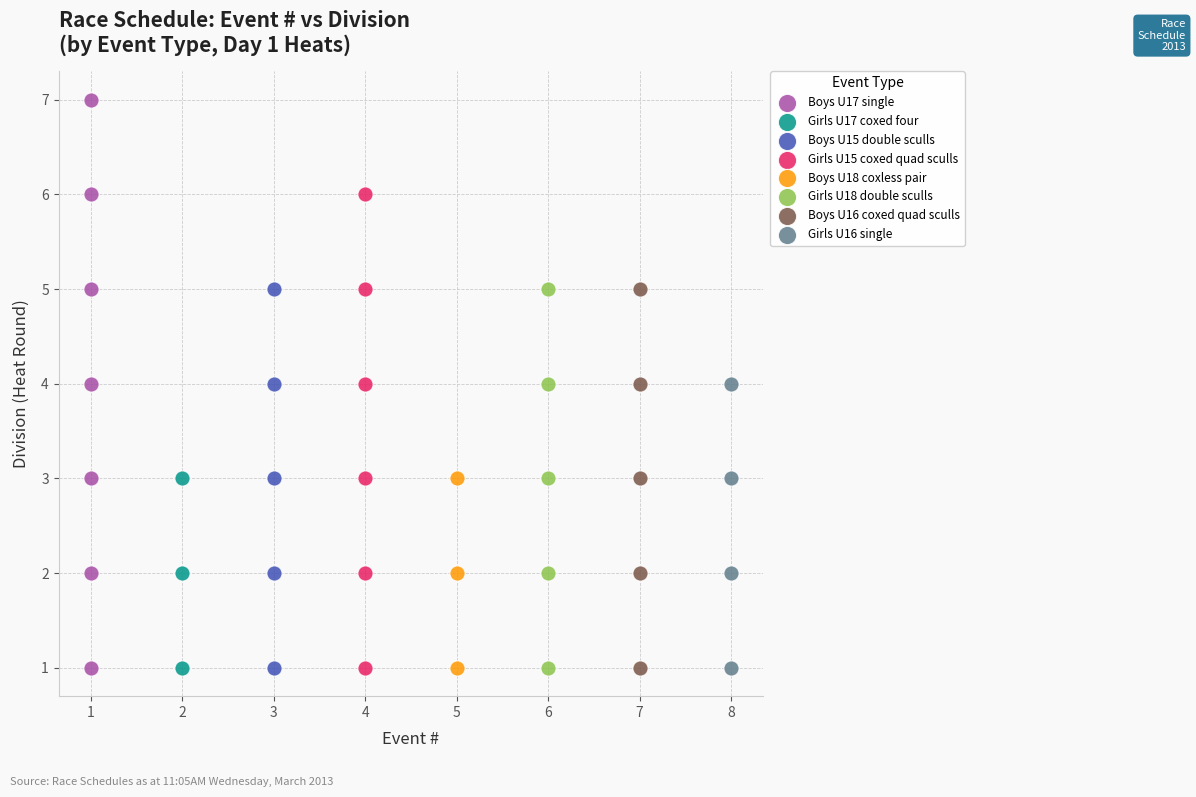

Which series reaches the maximum Y coordinate?

Boys U17 single